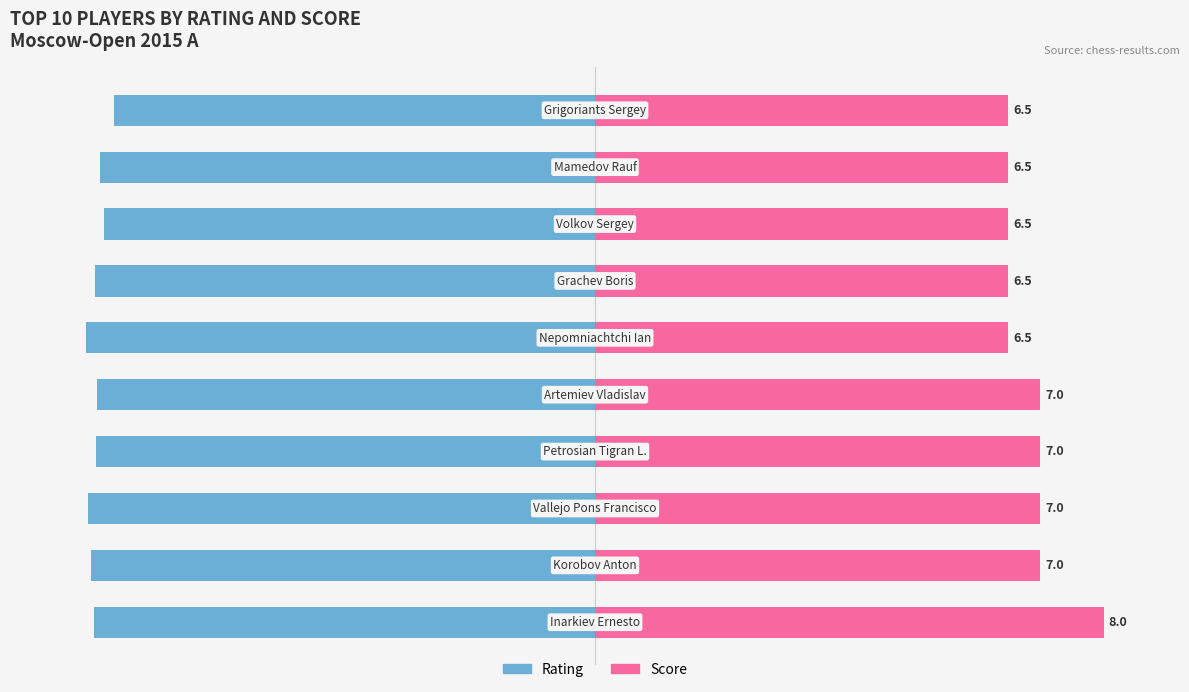

What is the value of the Rating bar at the 4th from the left?

-98.1